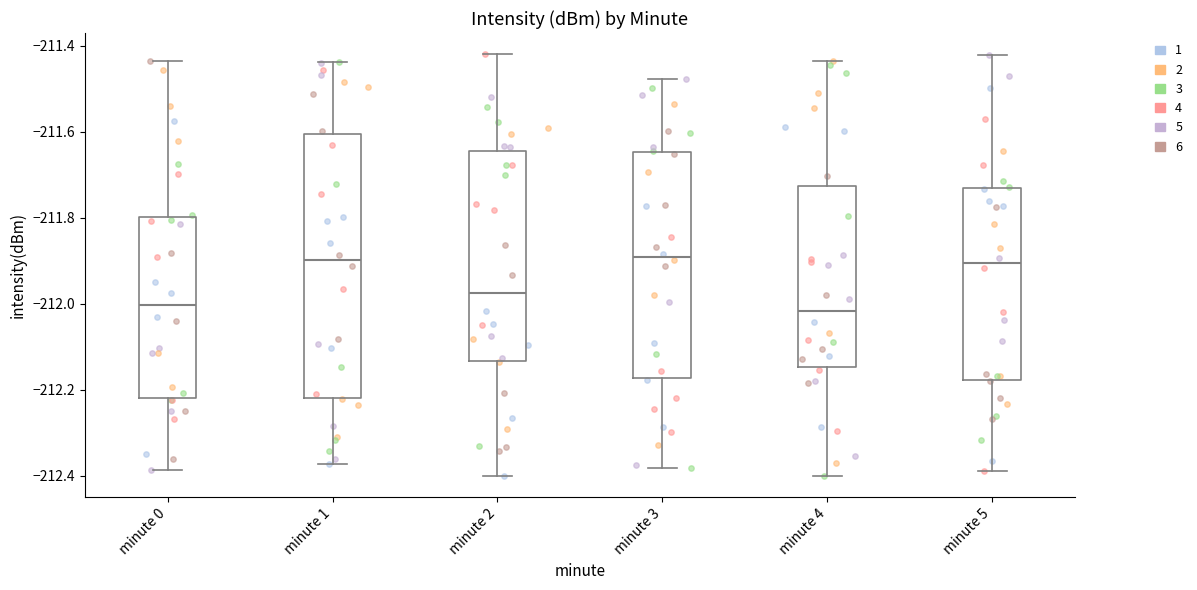

Where does the median line of the box for minute 3 sit on the y-axis? The values are not printed on the chart, so give them approximately, as read against the axis.

-211.90